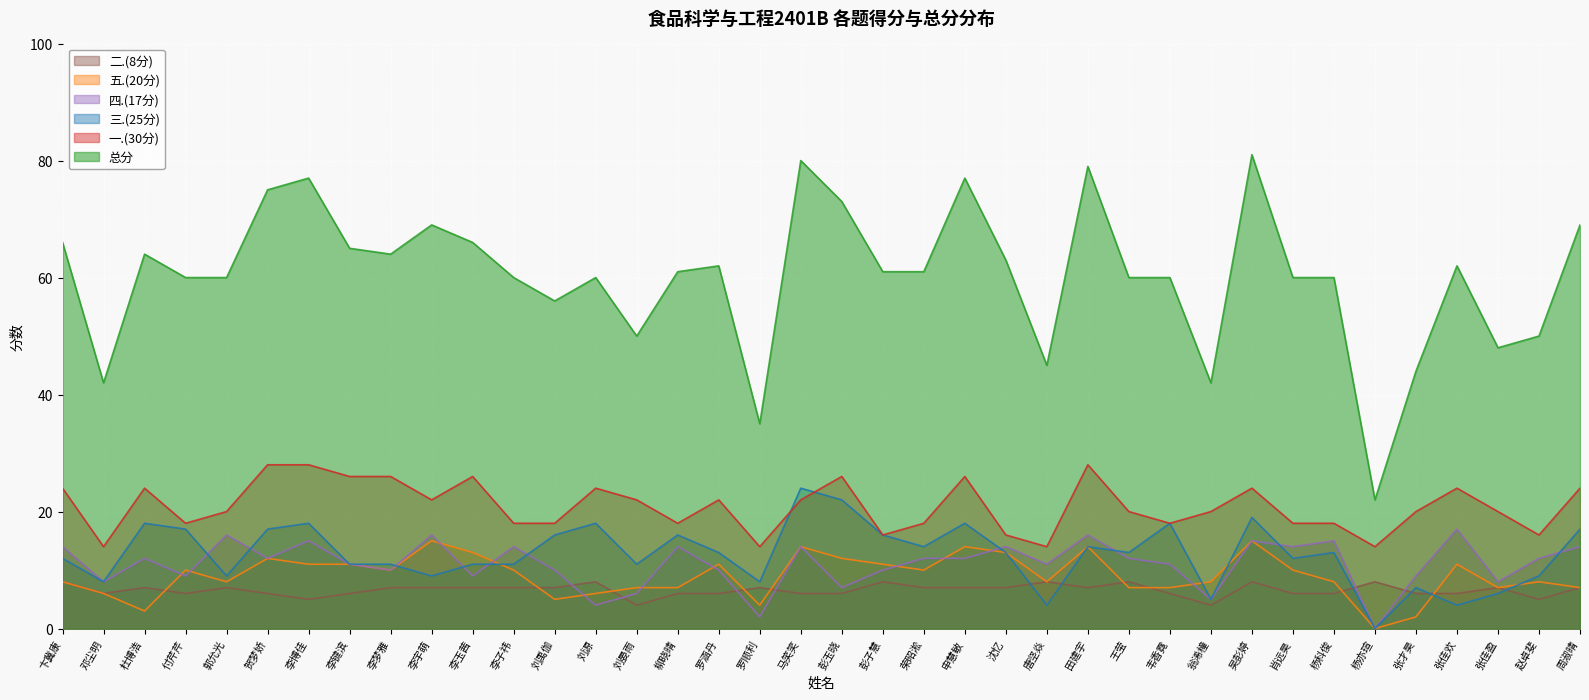

At which category is the sum across all series the highest?

吴彭婷